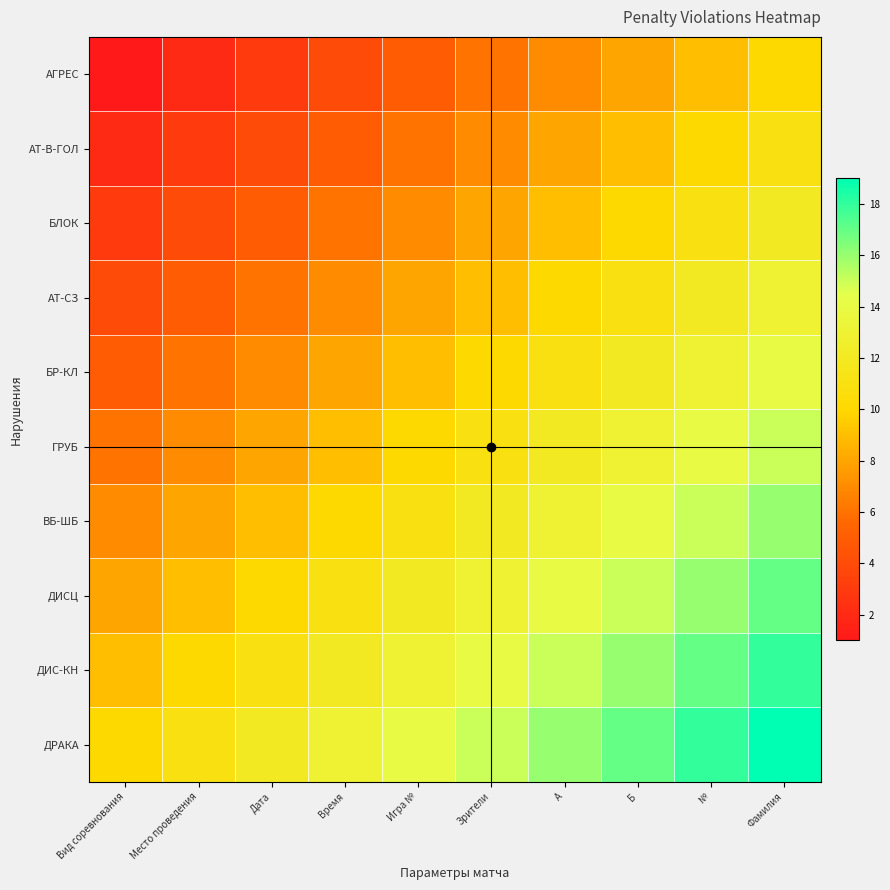

Reading left to right, extract all data points from this chart.

АГРЕС: Вид соревнования=1	Место проведения=2	Дата=3	Время=4	Игра №=5	Зрители=6	A=7	Б=8	№=9	Фамилия=10
АТ-В-ГОЛ: Вид соревнования=2	Место проведения=3	Дата=4	Время=5	Игра №=6	Зрители=7	A=8	Б=9	№=10	Фамилия=11
БЛОК: Вид соревнования=3	Место проведения=4	Дата=5	Время=6	Игра №=7	Зрители=8	A=9	Б=10	№=11	Фамилия=12
АТ-СЗ: Вид соревнования=4	Место проведения=5	Дата=6	Время=7	Игра №=8	Зрители=9	A=10	Б=11	№=12	Фамилия=13
БР-КЛ: Вид соревнования=5	Место проведения=6	Дата=7	Время=8	Игра №=9	Зрители=10	A=11	Б=12	№=13	Фамилия=14
ГРУБ: Вид соревнования=6	Место проведения=7	Дата=8	Время=9	Игра №=10	Зрители=11	A=12	Б=13	№=14	Фамилия=15
ВБ-ШБ: Вид соревнования=7	Место проведения=8	Дата=9	Время=10	Игра №=11	Зрители=12	A=13	Б=14	№=15	Фамилия=16
ДИСЦ: Вид соревнования=8	Место проведения=9	Дата=10	Время=11	Игра №=12	Зрители=13	A=14	Б=15	№=16	Фамилия=17
ДИС-КН: Вид соревнования=9	Место проведения=10	Дата=11	Время=12	Игра №=13	Зрители=14	A=15	Б=16	№=17	Фамилия=18
ДРАКА: Вид соревнования=10	Место проведения=11	Дата=12	Время=13	Игра №=14	Зрители=15	A=16	Б=17	№=18	Фамилия=19